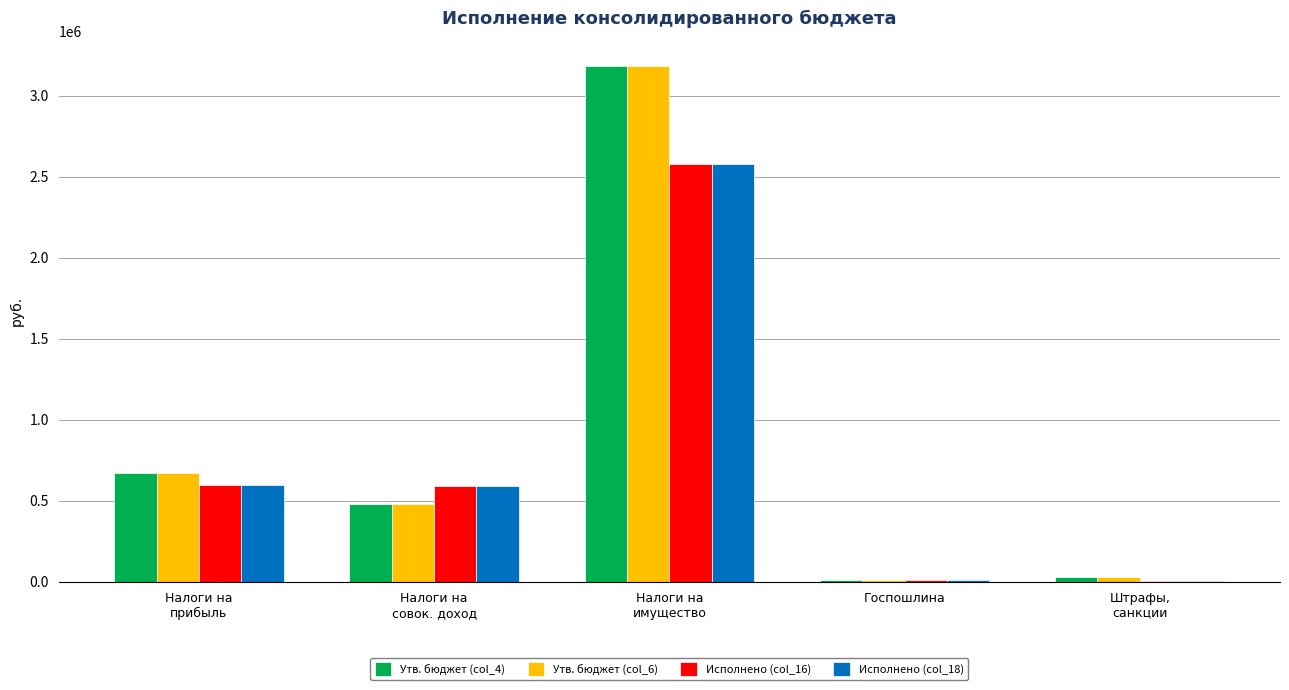

What is the greatest value displayed?

3181000.0